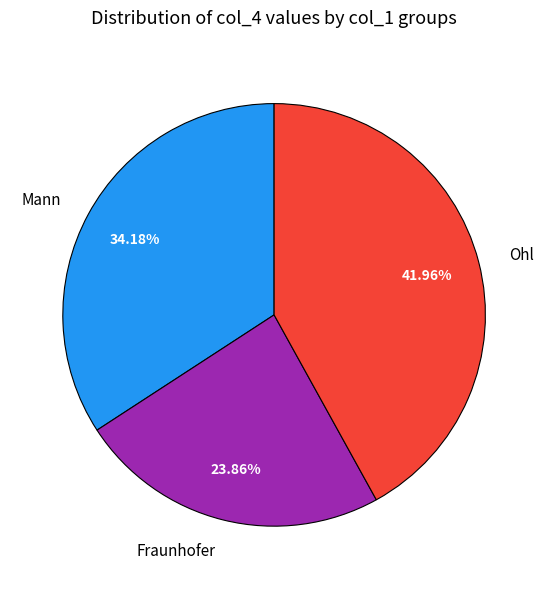

To the nearest percent, what is the combined percentage of Ohl and Mann?

76%